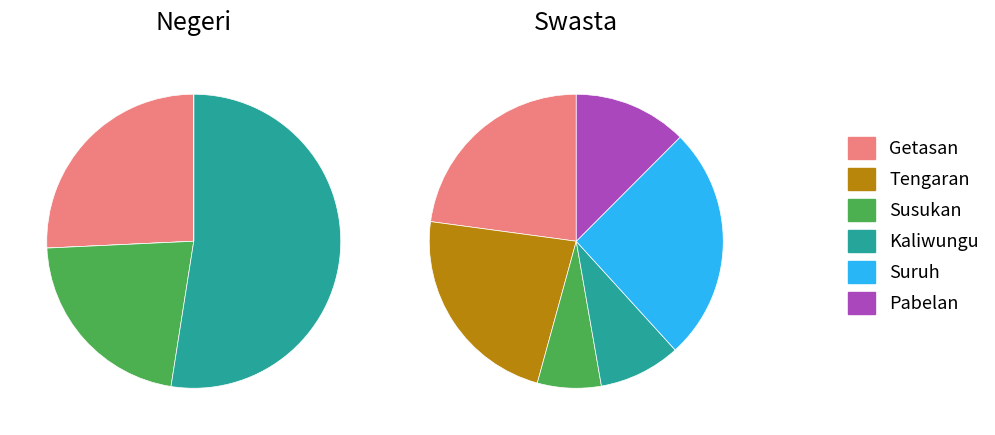

What percentage is the Kaliwungu slice, to the nearest percent?

9%